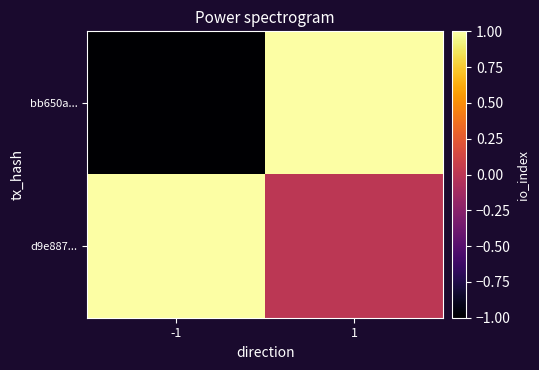

Reading left to right, transcribe all the data shown in this chart.

bb650a...: -1=-1	1=1
d9e887...: -1=1	1=0